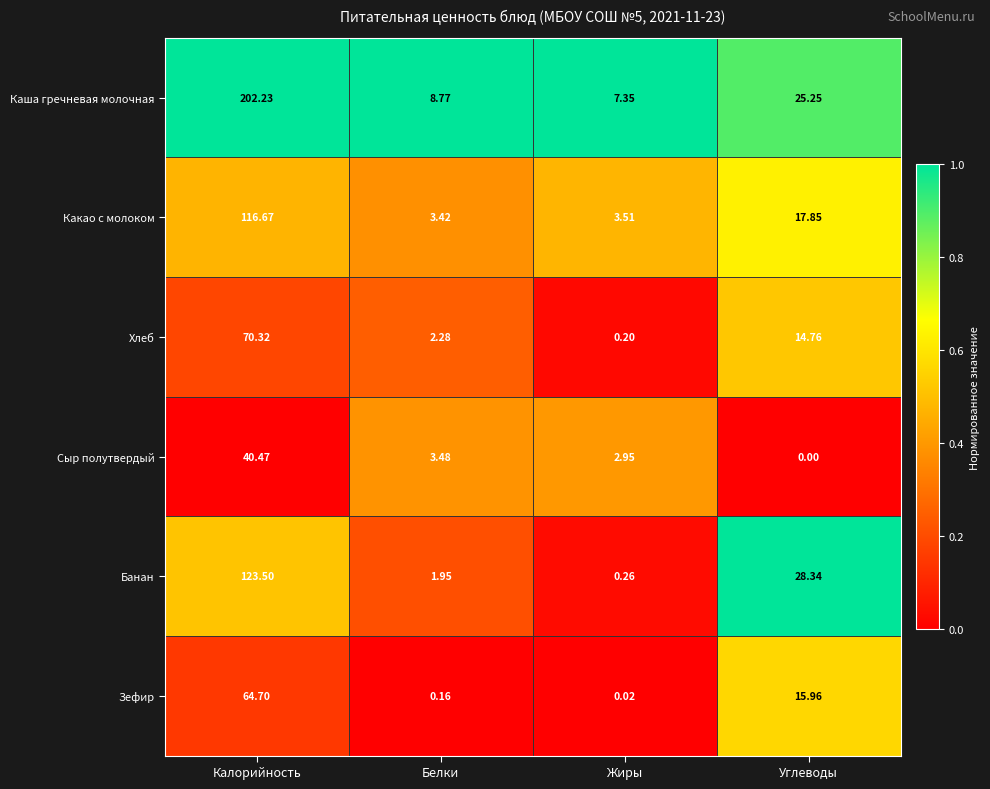

Rank the series at Калорийность from lowest to highest value.

Сыр полутвердый, Зефир, Хлеб, Какао с молоком, Банан, Каша гречневая молочная